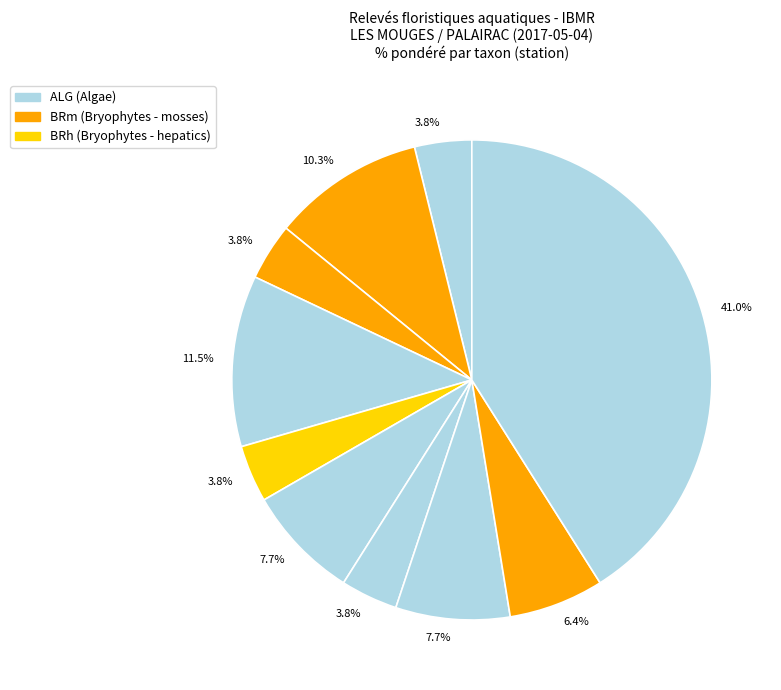

How many slices are in this pie chart?

10